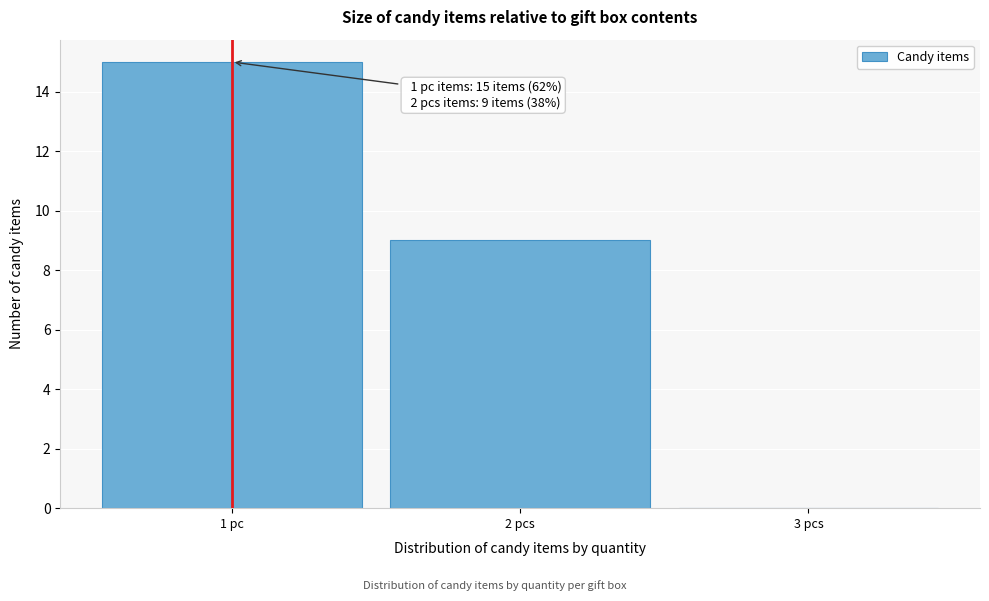

Reading left to right, extract all data points from this chart.

1 pc=15	2 pcs=9	3 pcs=0